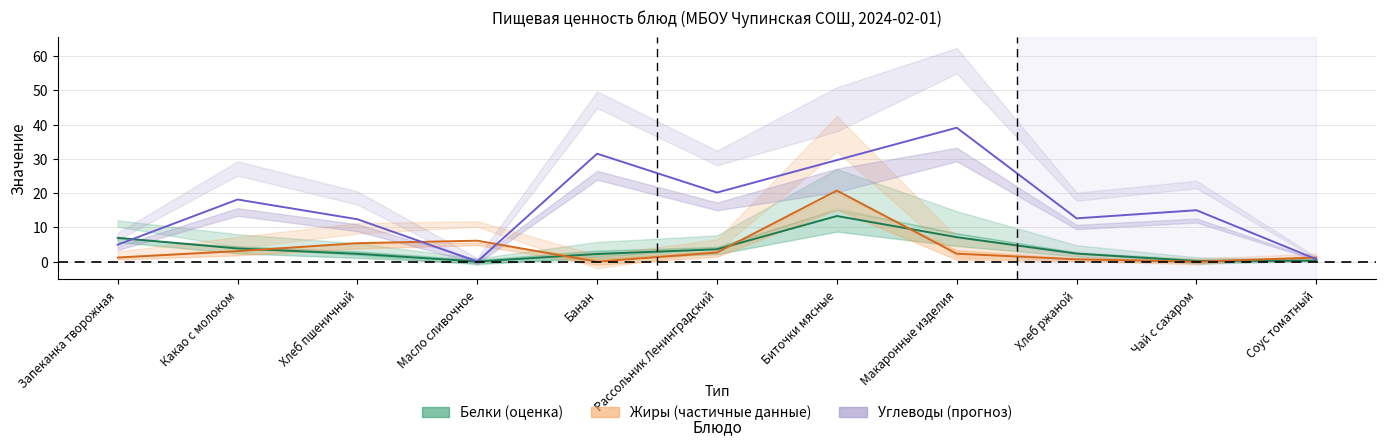

What is the maximum value for Белки (оценка)?

13.3